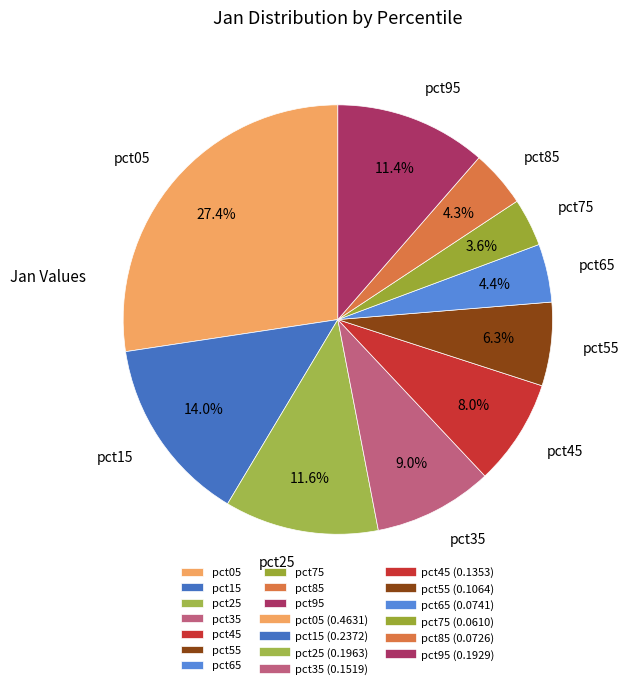

To the nearest percent, what portion does pct15 represent?

14%